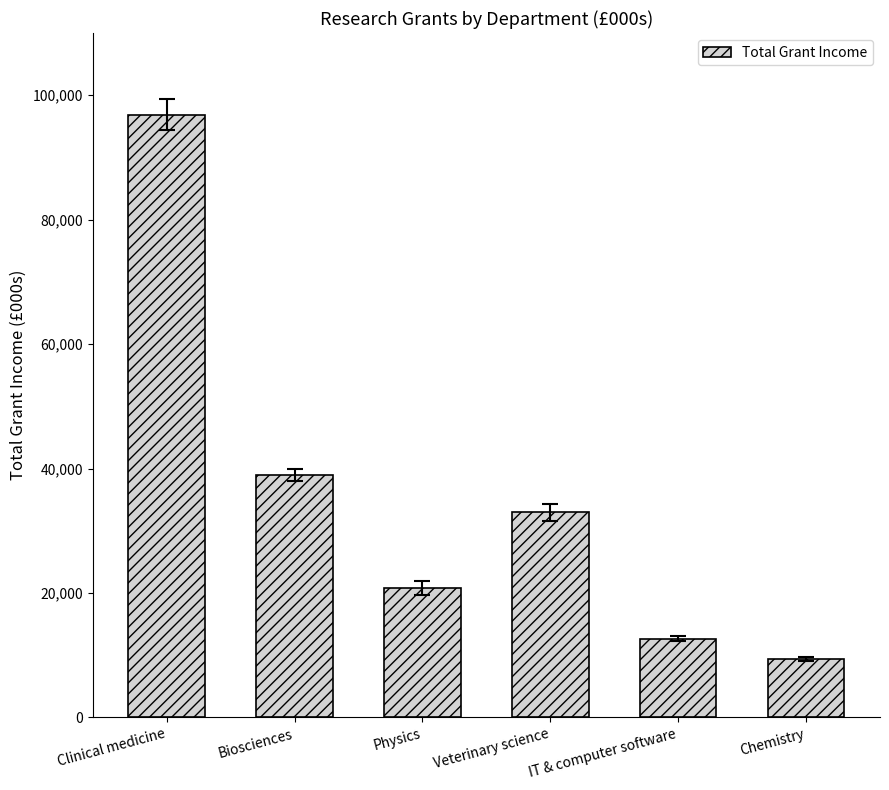

Does the chart contain any negative values?

No